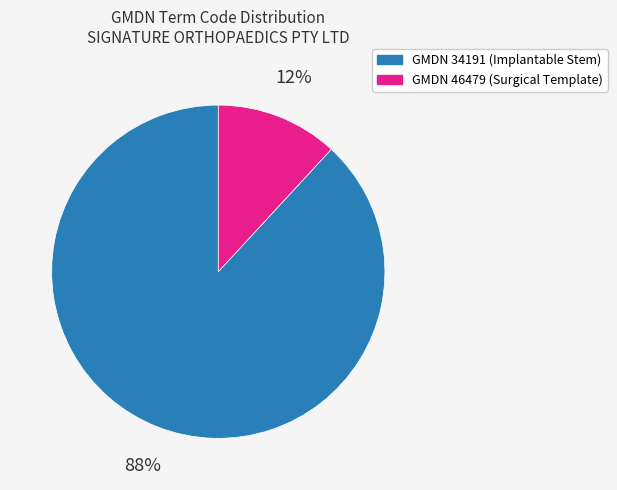

How many segments does this pie chart have?

2